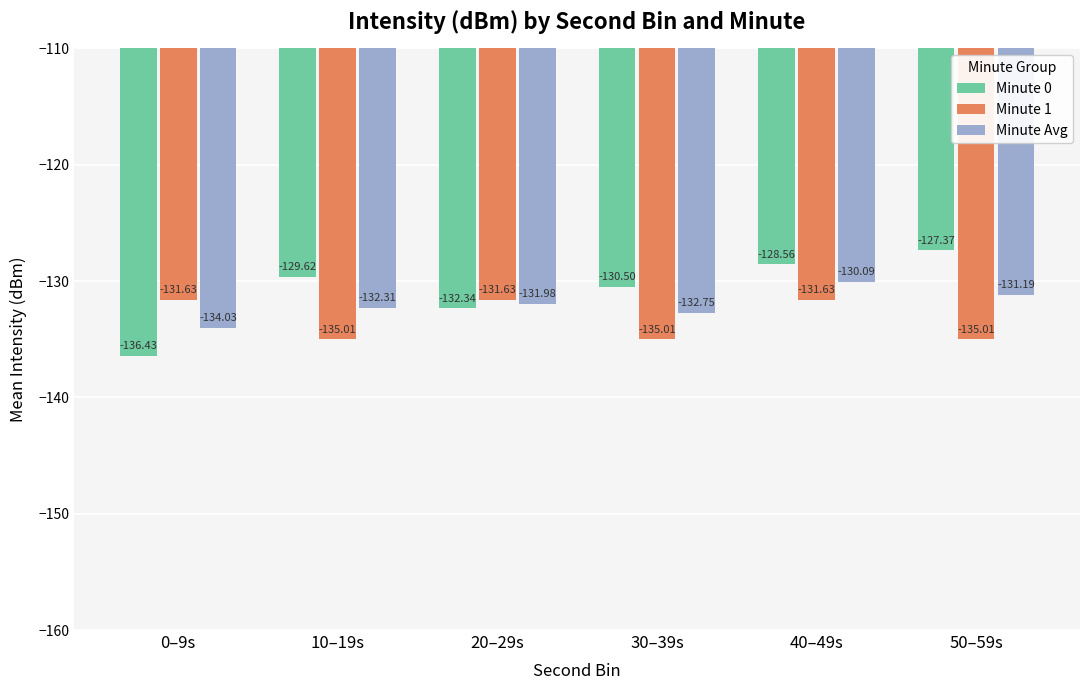

Which label corresponds to the largest value in the chart?

50–59s